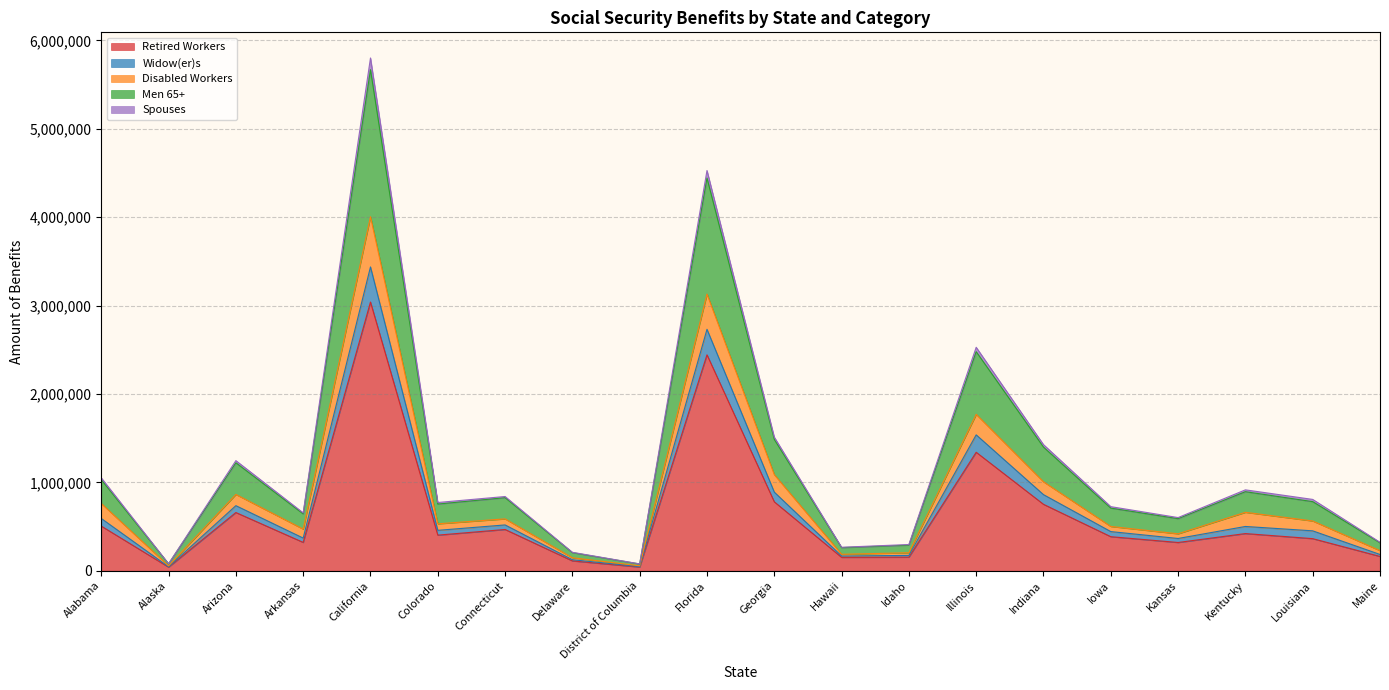

True or false: Retired Workers and Widow(er)s intersect in this chart.

False